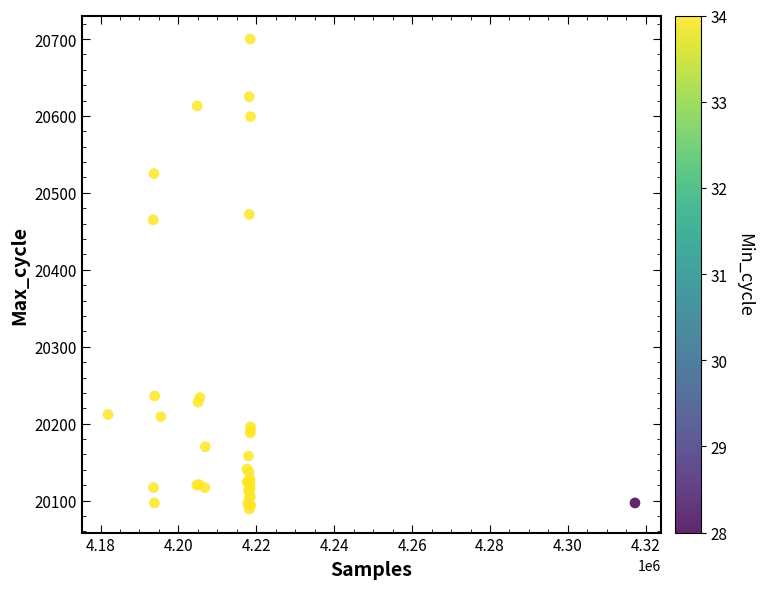

What Y value in the scatter plot is closest to 20394?

20465